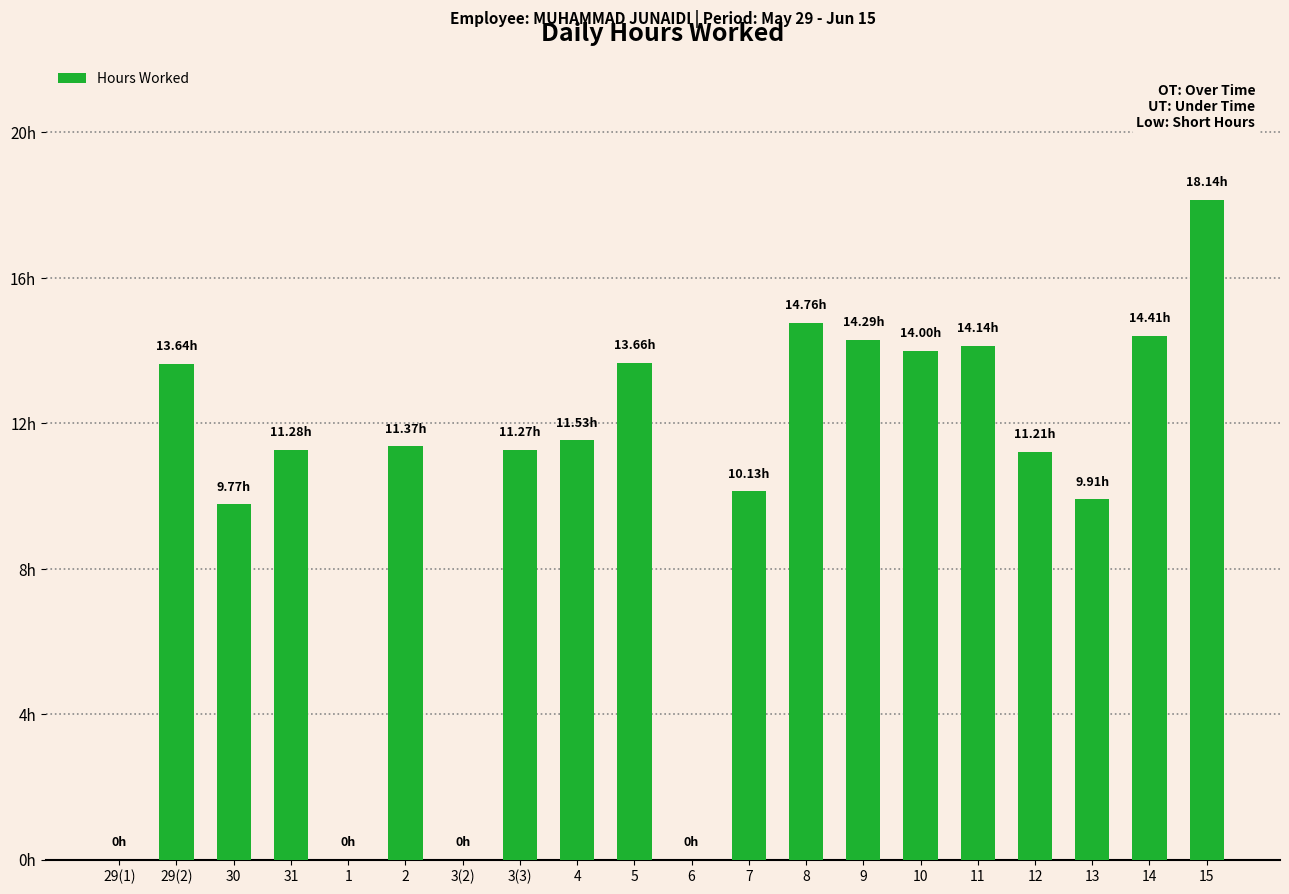

Are the bars horizontal?

No